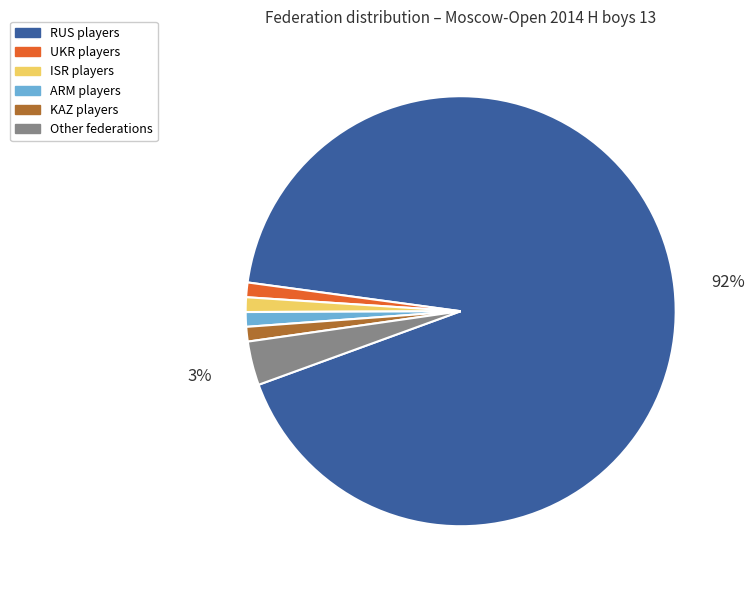

Is ISR the majority of the pie?

No